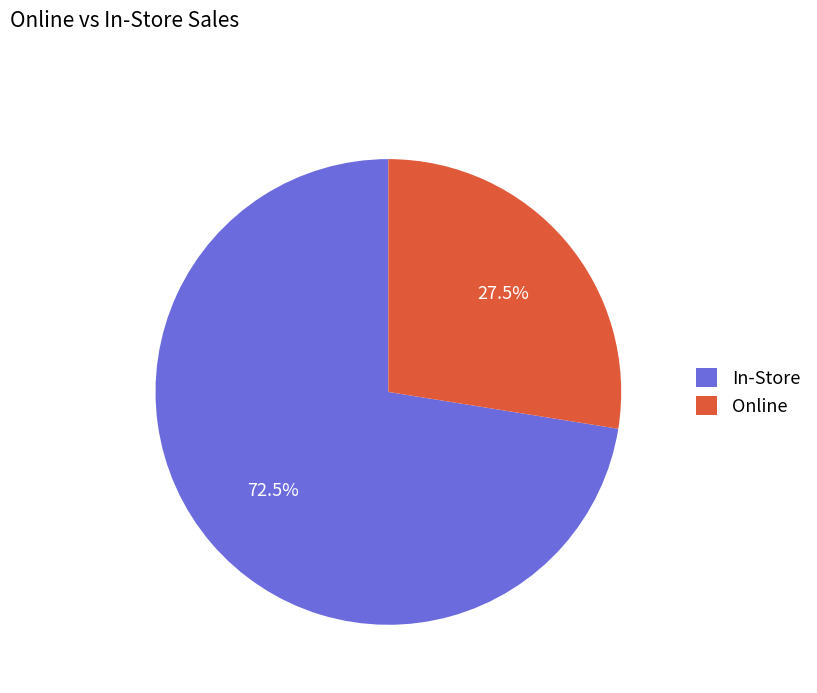

Does In-Store account for over 50% of the chart?

Yes